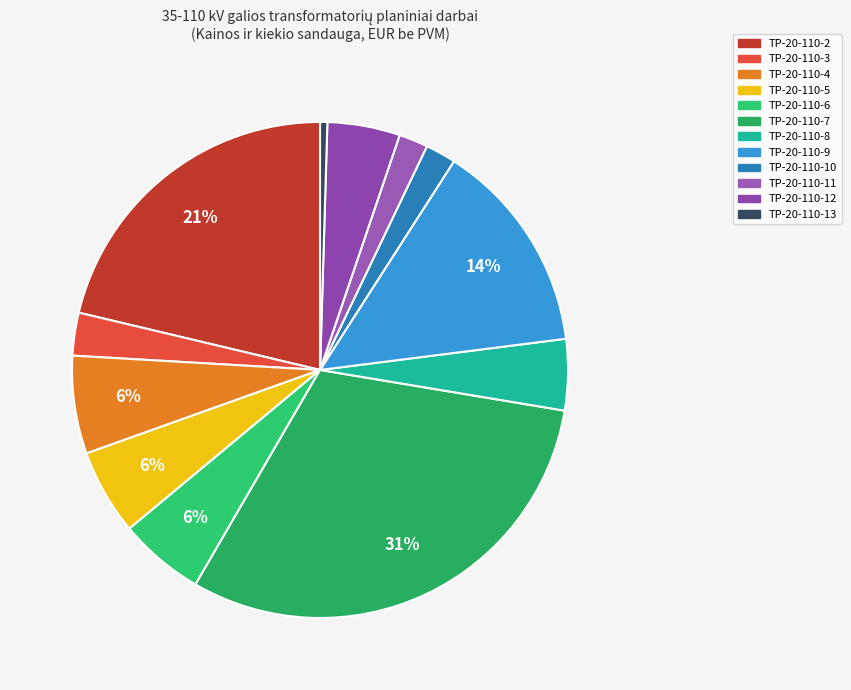

Combined, do TP-20-110-9 and TP-20-110-12 account for over 50%?

No